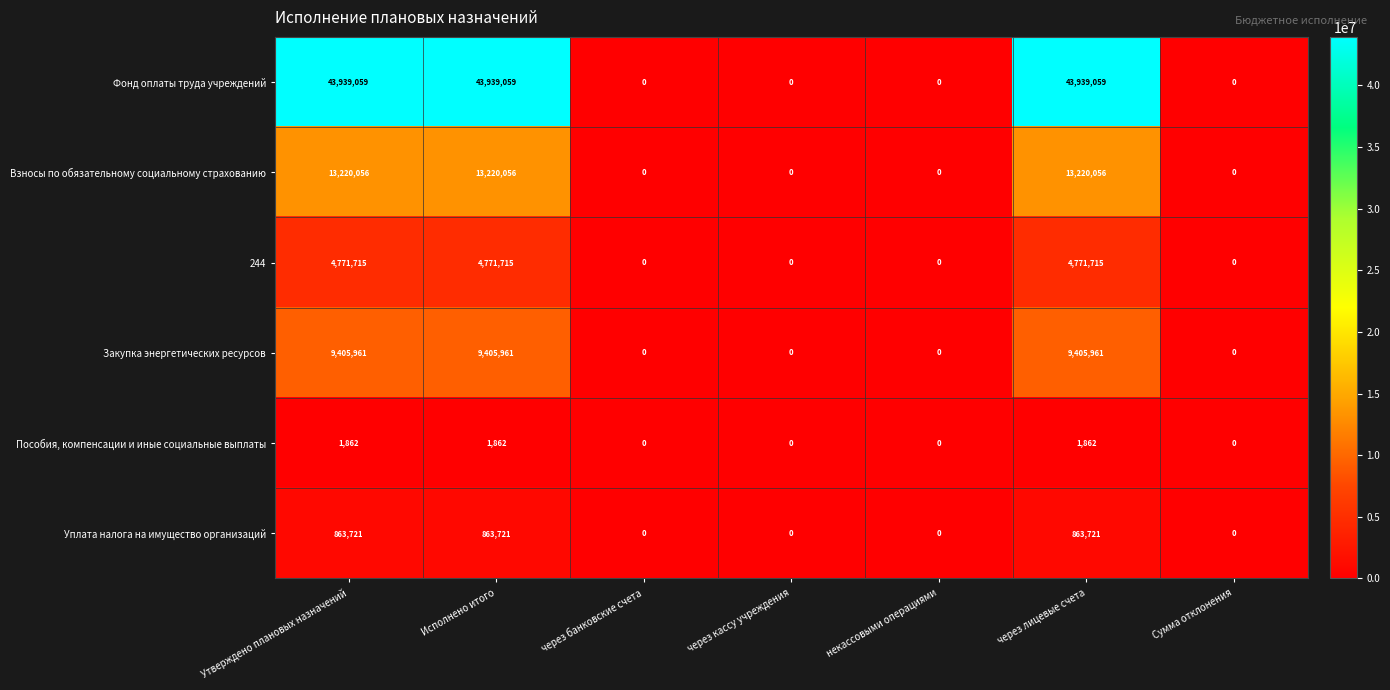

What is the difference between the Уплата налога на имущество организаций values at через банковские счета and через лицевые счета?

863721